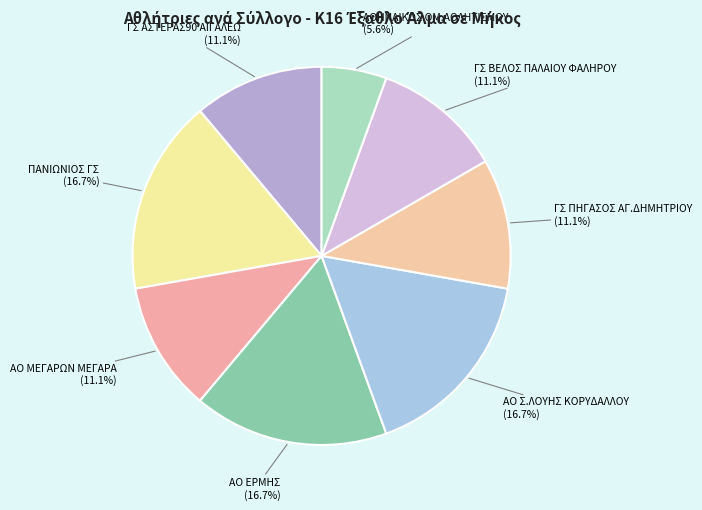

To the nearest percent, what is the difference between the largest and smallest slice percentages?

11%